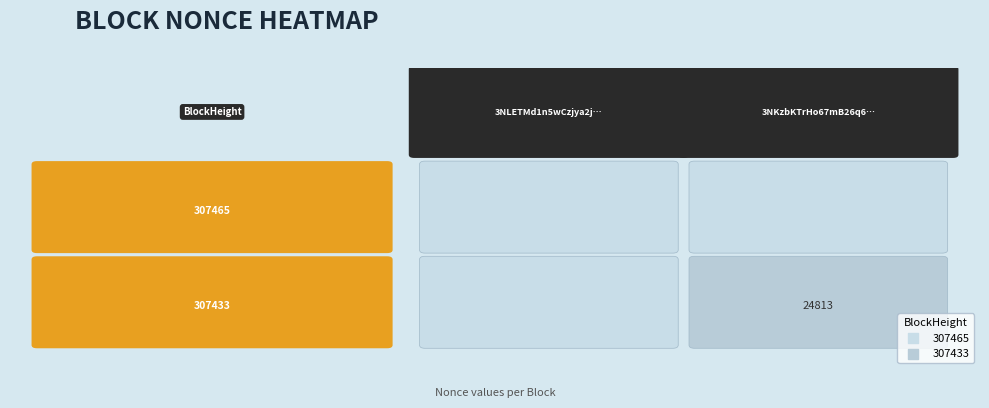

Which series changed the most between 0 and 1?

307433